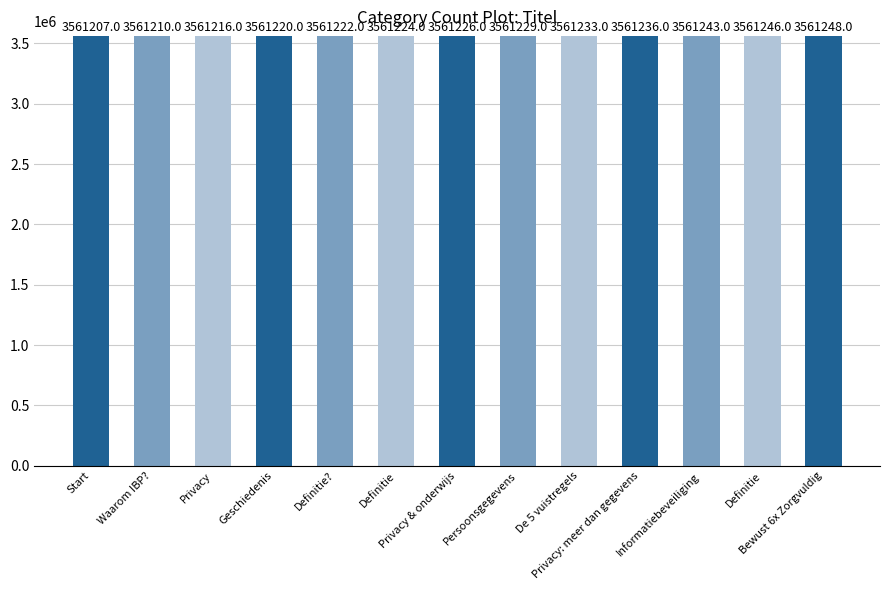

How many bars are there in total?

13